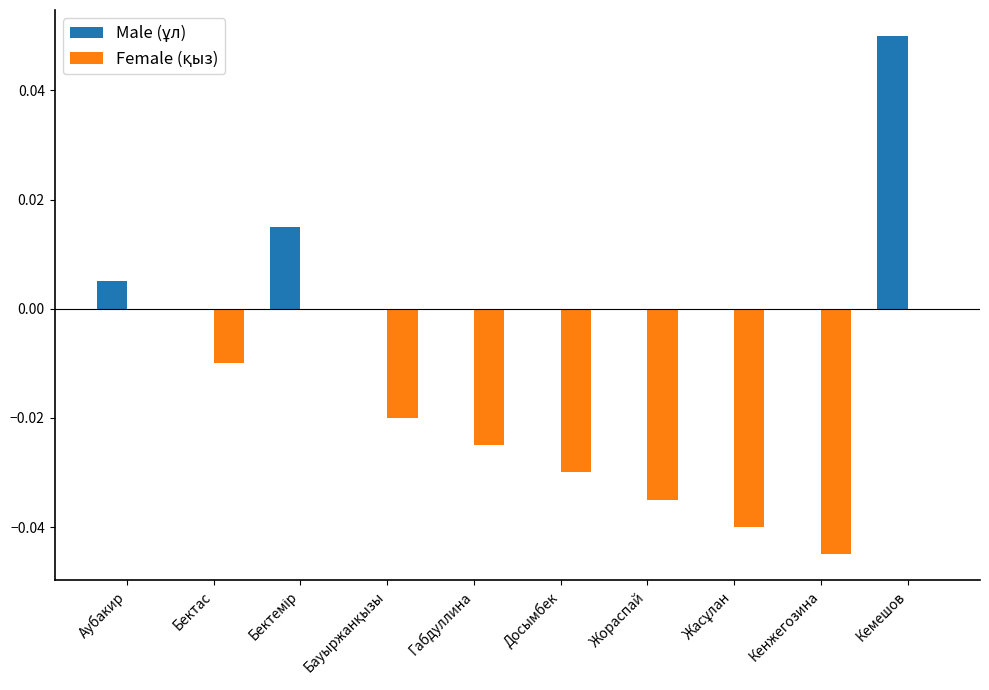

Which label corresponds to the largest value in the chart?

Кемешов